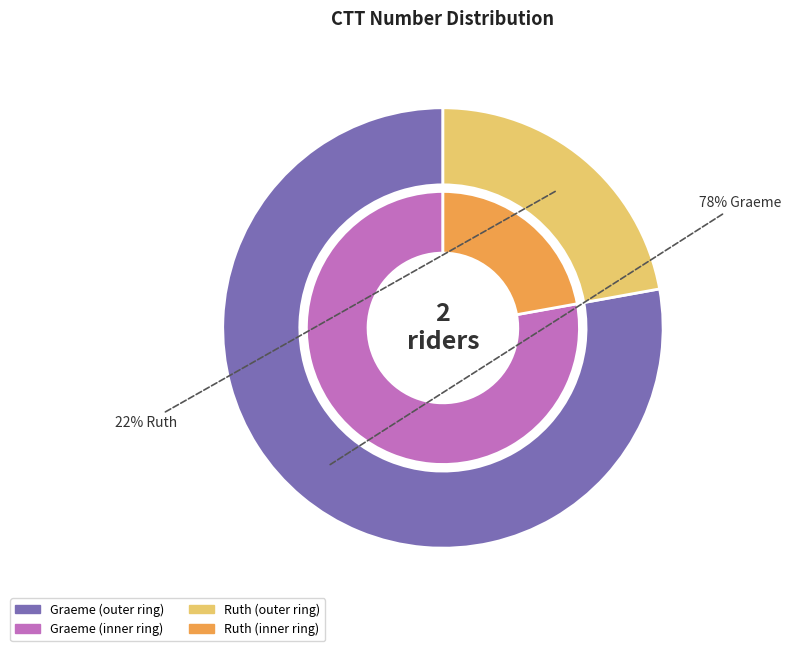

Which category has the biggest portion of the pie?

Graeme